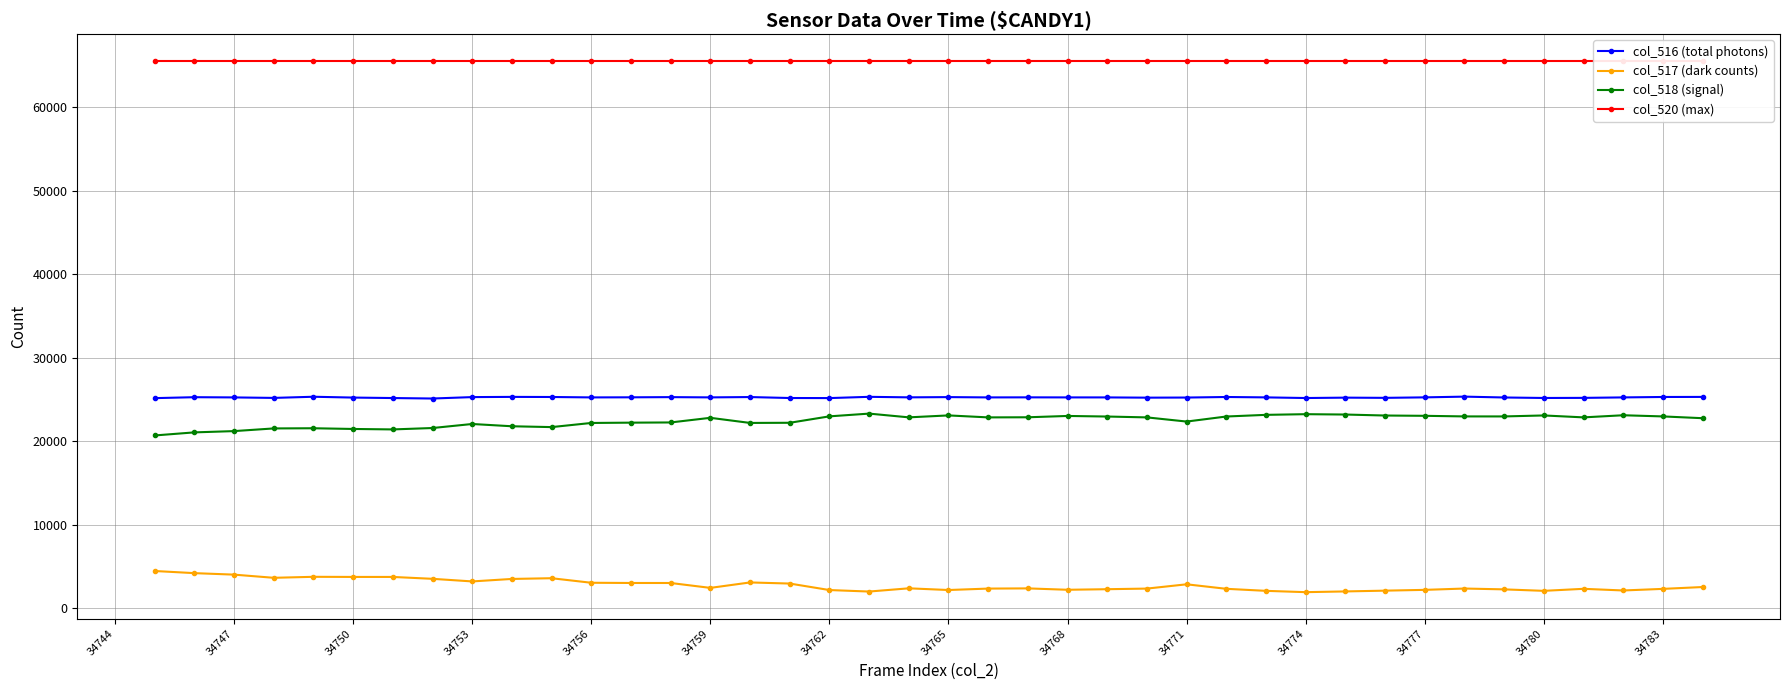

True or false: col_518 (signal) has a value of 34086 at 34777.

False